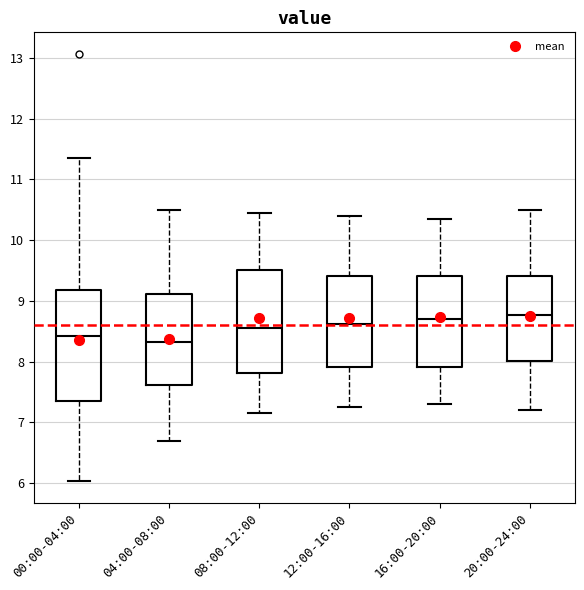

Which box is the tallest, from its lower edge to its upper edge?

00:00-04:00